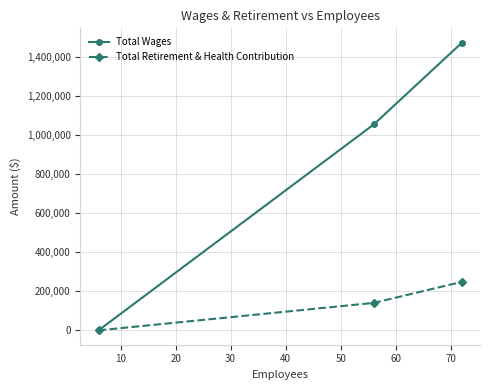

What are all the series names shown in the legend?

Total Wages, Total Retirement & Health Contribution